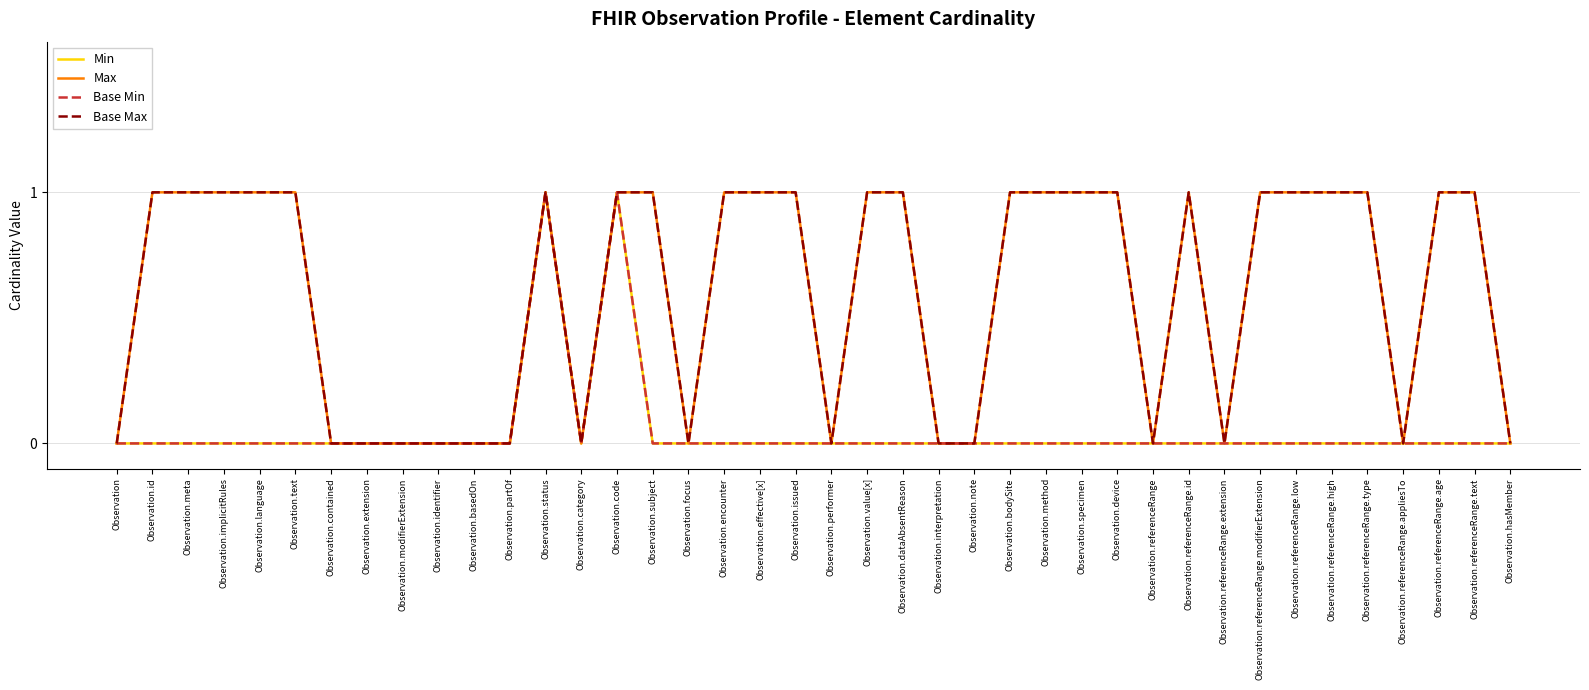

Is this an area chart (filled region under the line)?

No